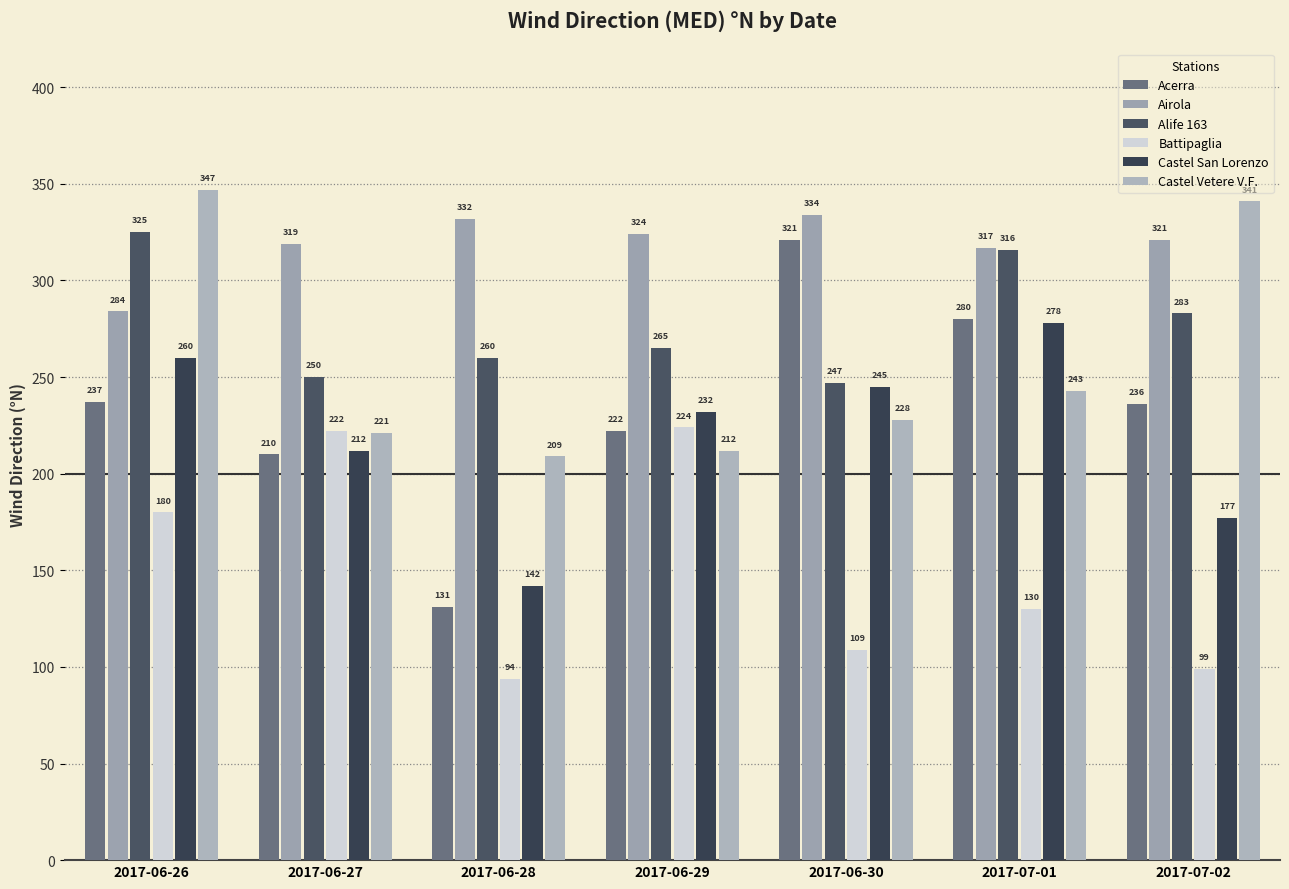

What is the sum of the Castel San Lorenzo values at 2017-06-26 and 2017-07-01?

538